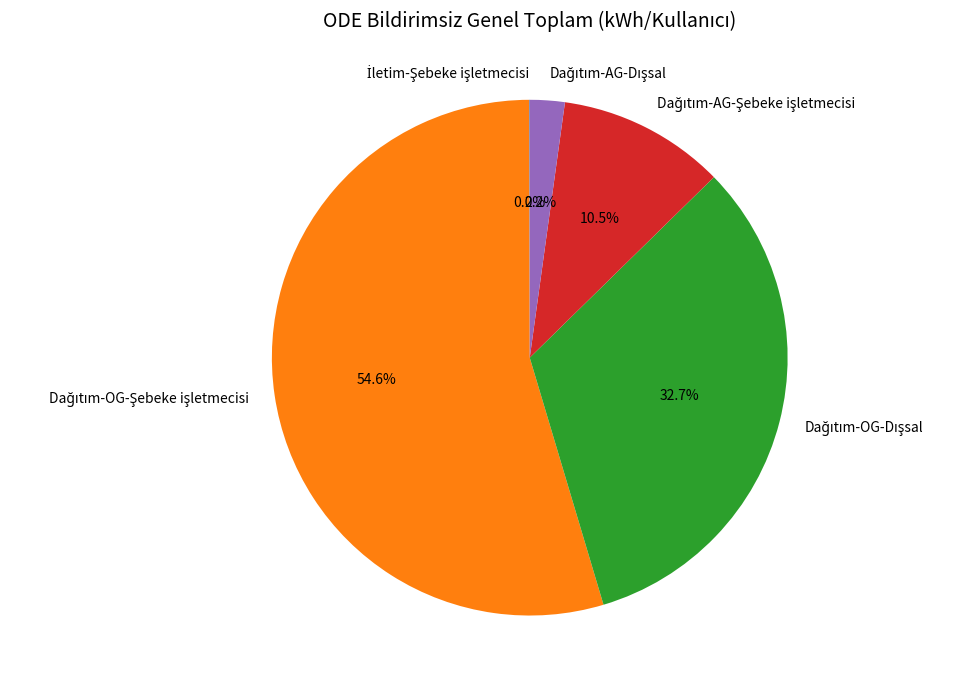

Does any single category account for the majority?

Yes